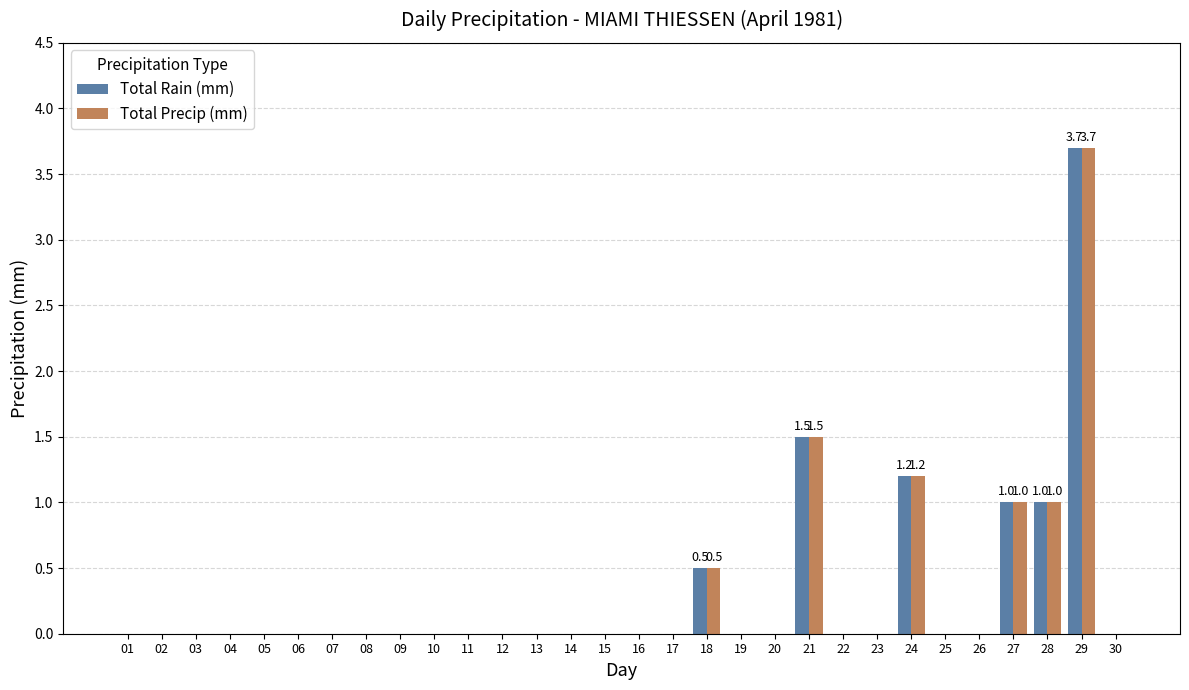

True or false: Total Rain (mm) has a value of 0.0 at 06.

True